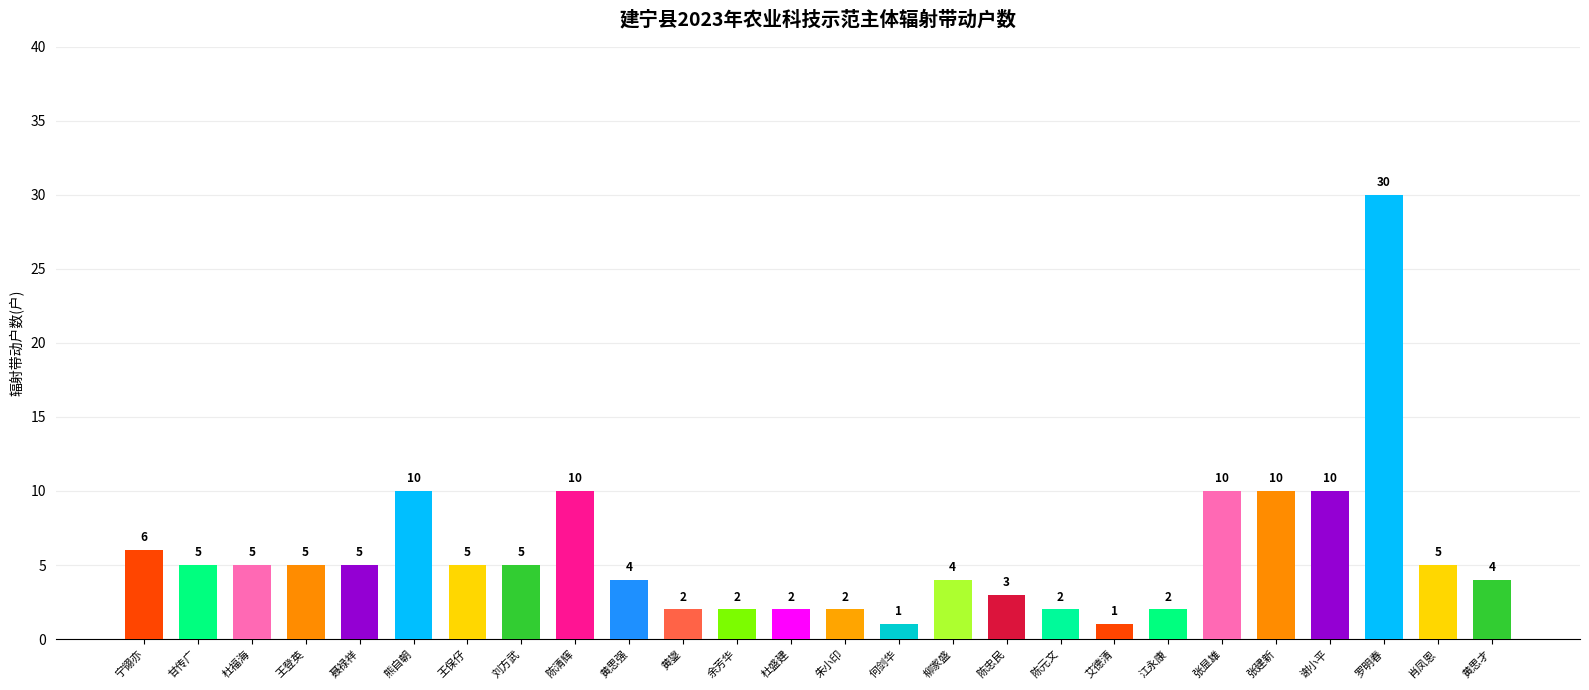

What position from the left is 柳家盛?

16